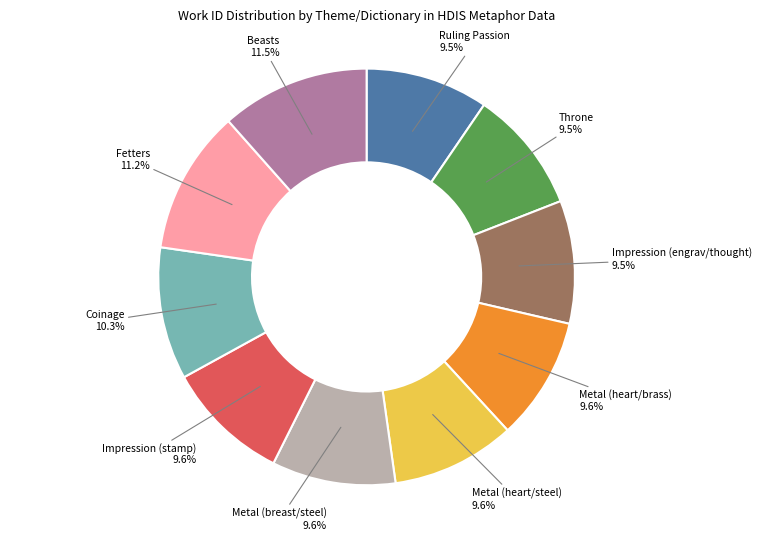

Does any single category account for the majority?

No